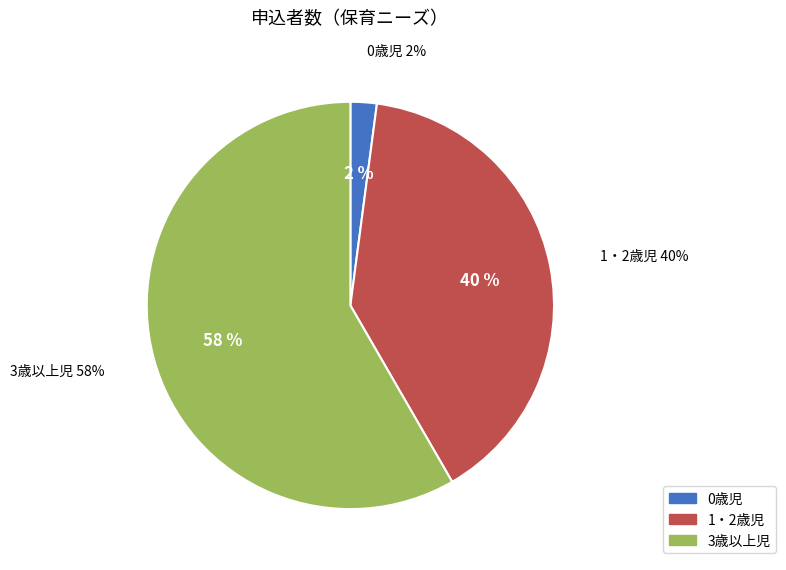

Combined, do 3歳以上児 and 0歳児 account for over 50%?

Yes